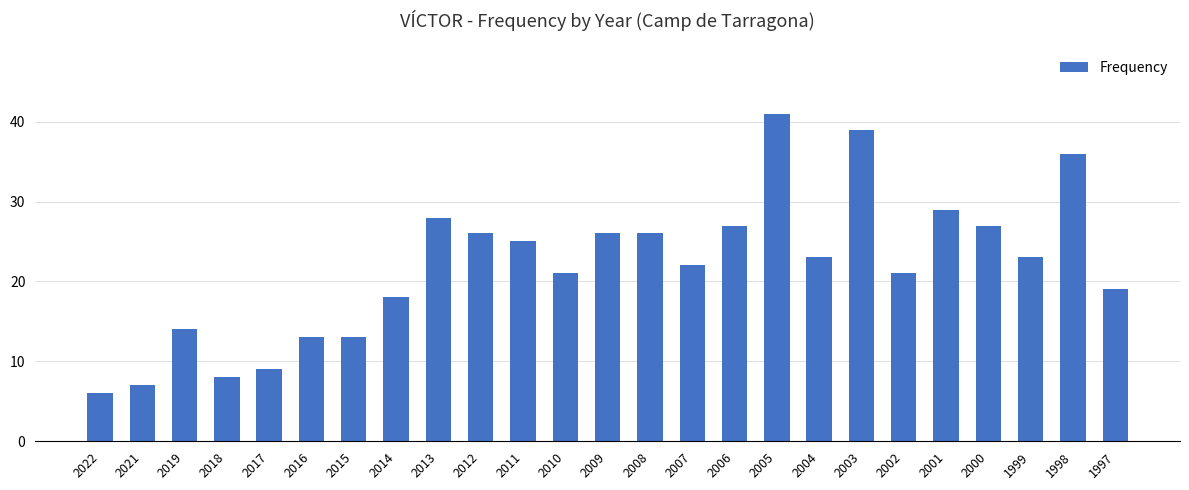

True or false: the data shows 22 at 2005.

False